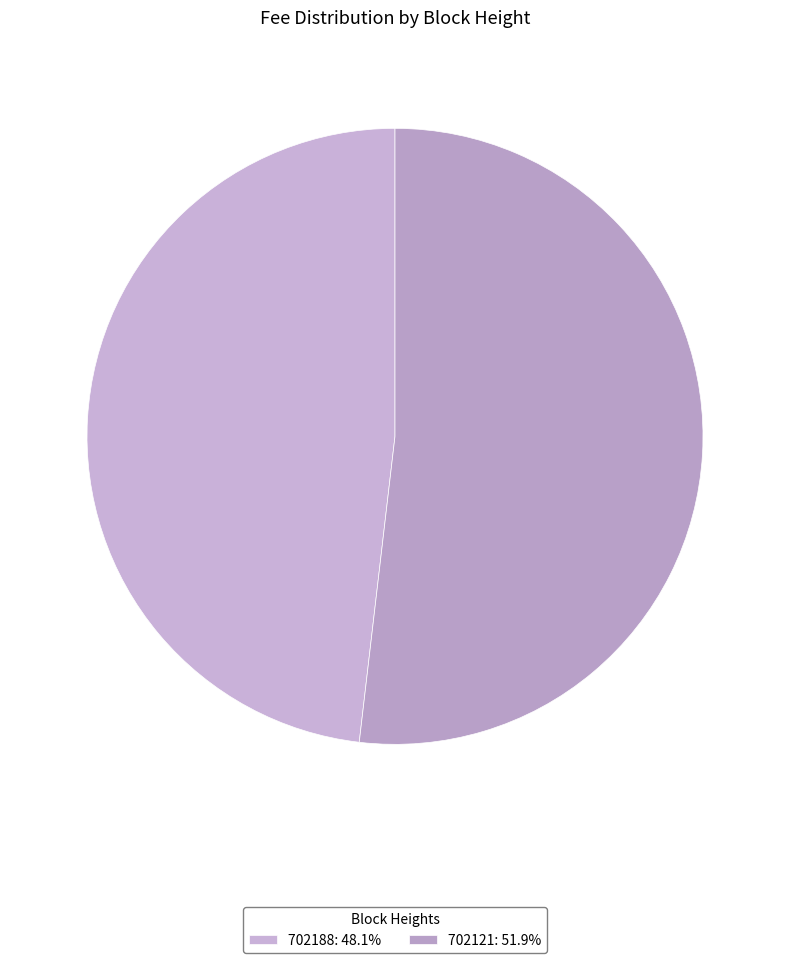

To the nearest percent, what is the combined percentage of 702188 and 702121?

100%